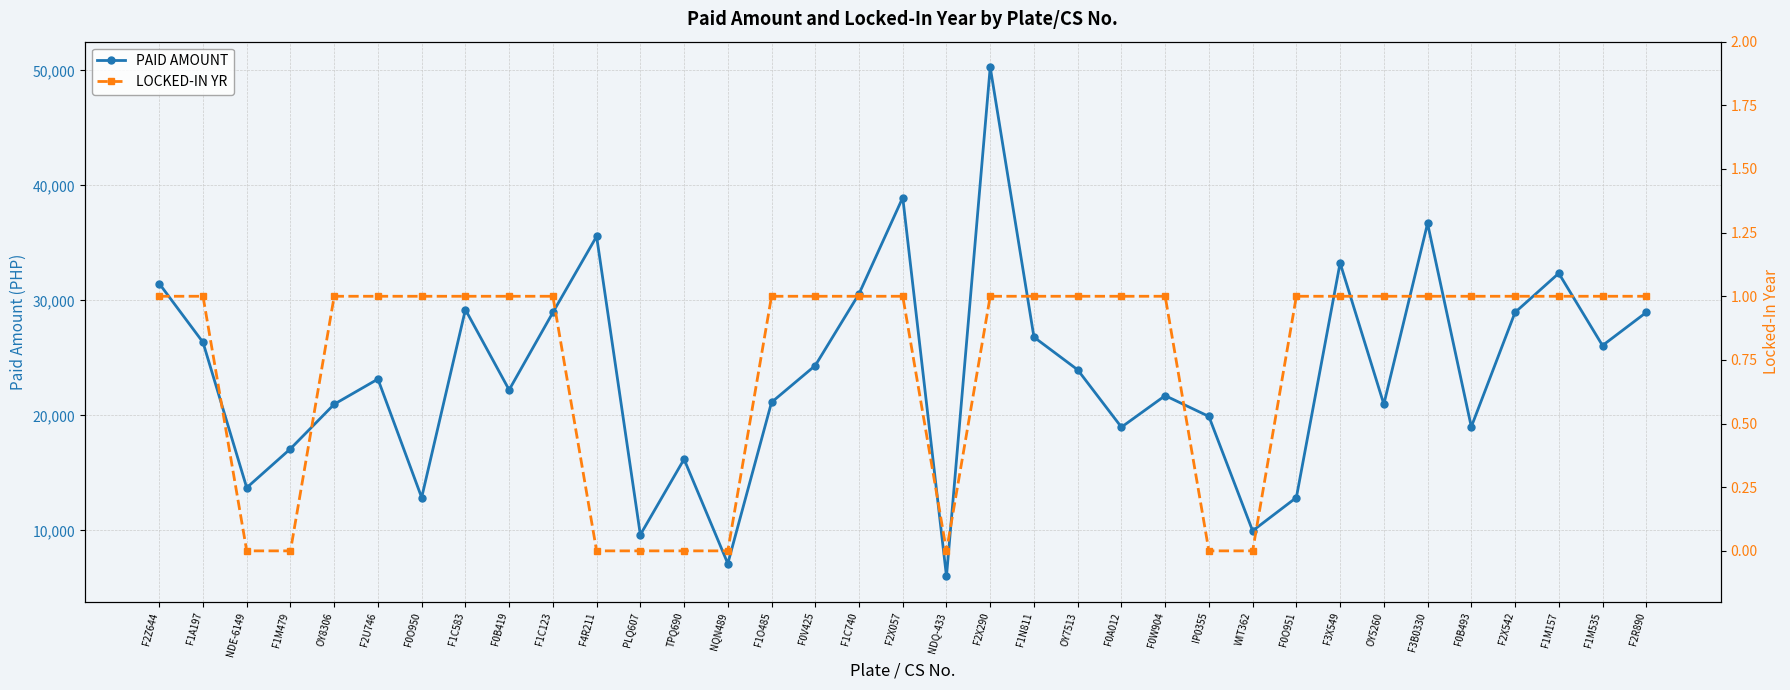

In PAID AMOUNT, how many points are lower than both neighbors (excluding endpoints)?

11